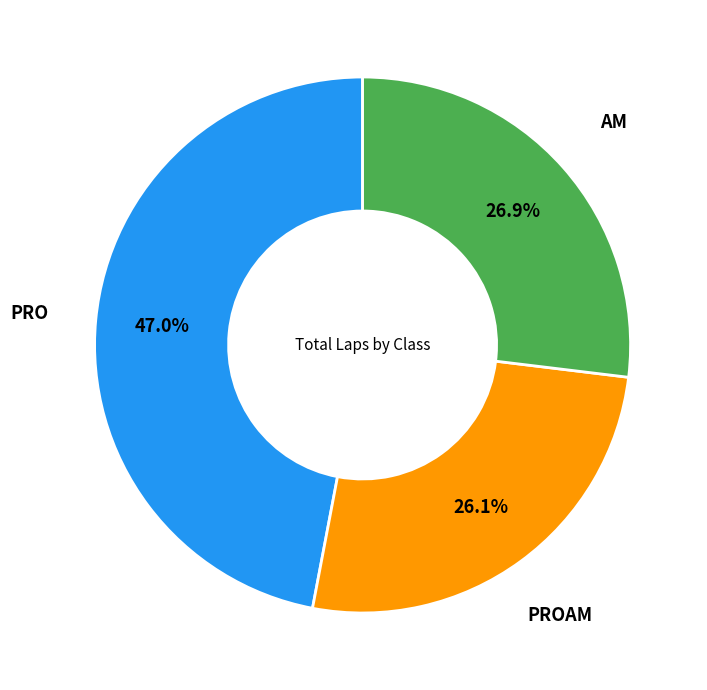

Is there any slice that represents more than half of the pie?

No